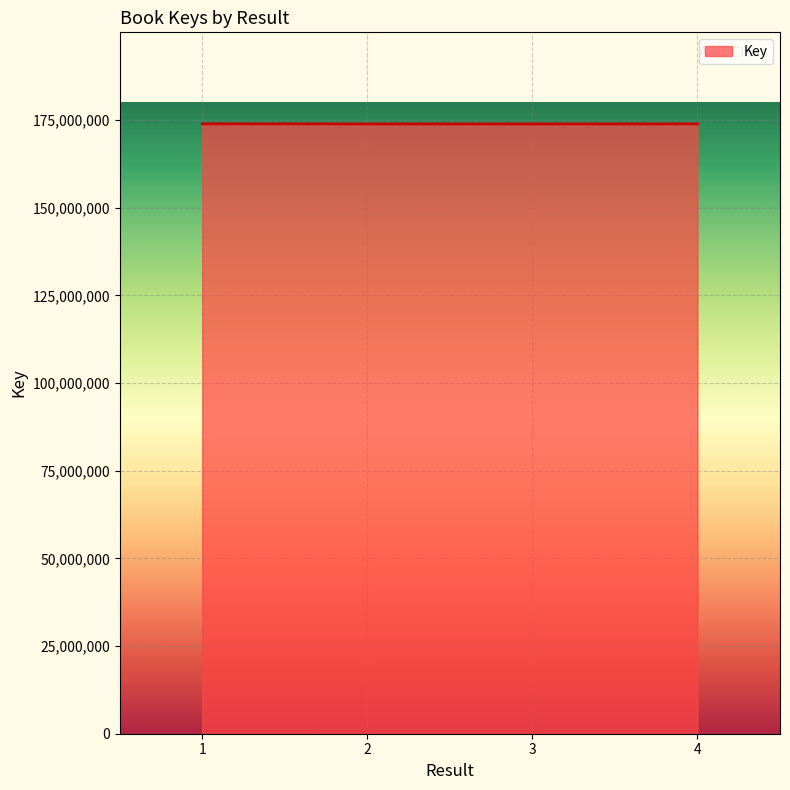

The chart shows a value of 113354669 at 4. True or false?

False